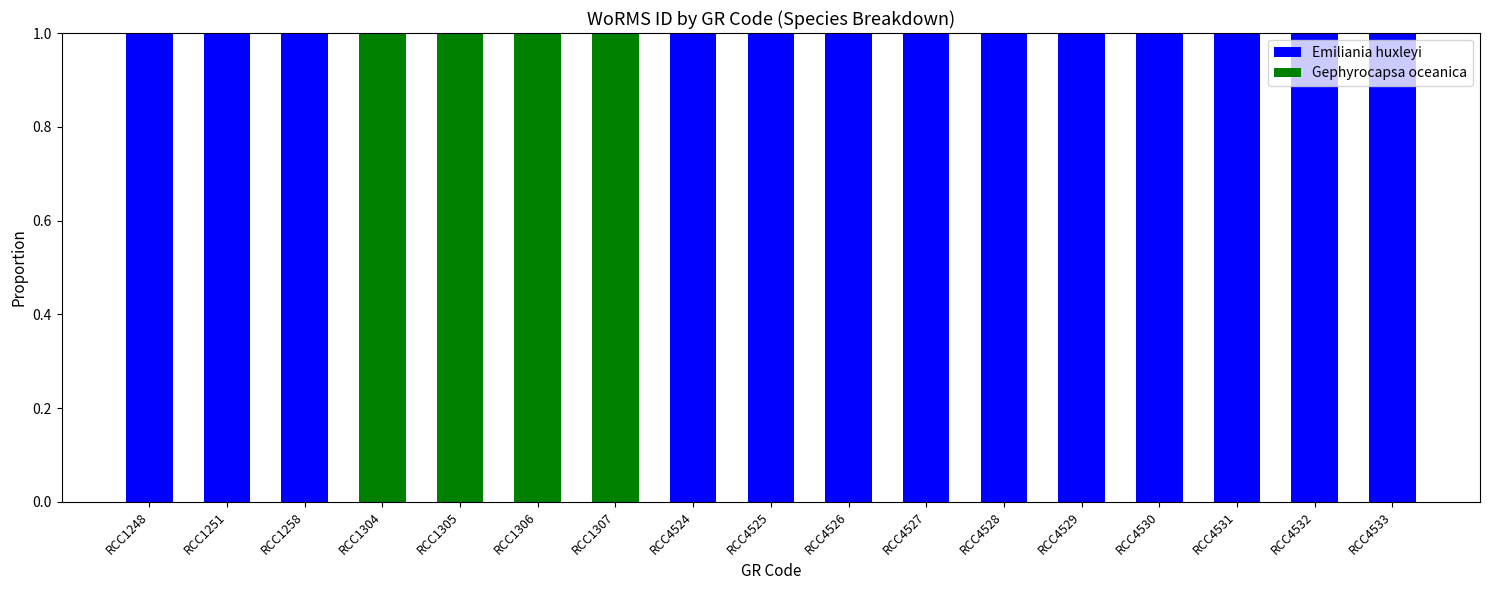

What is the total value across all series at RCC4531?

1